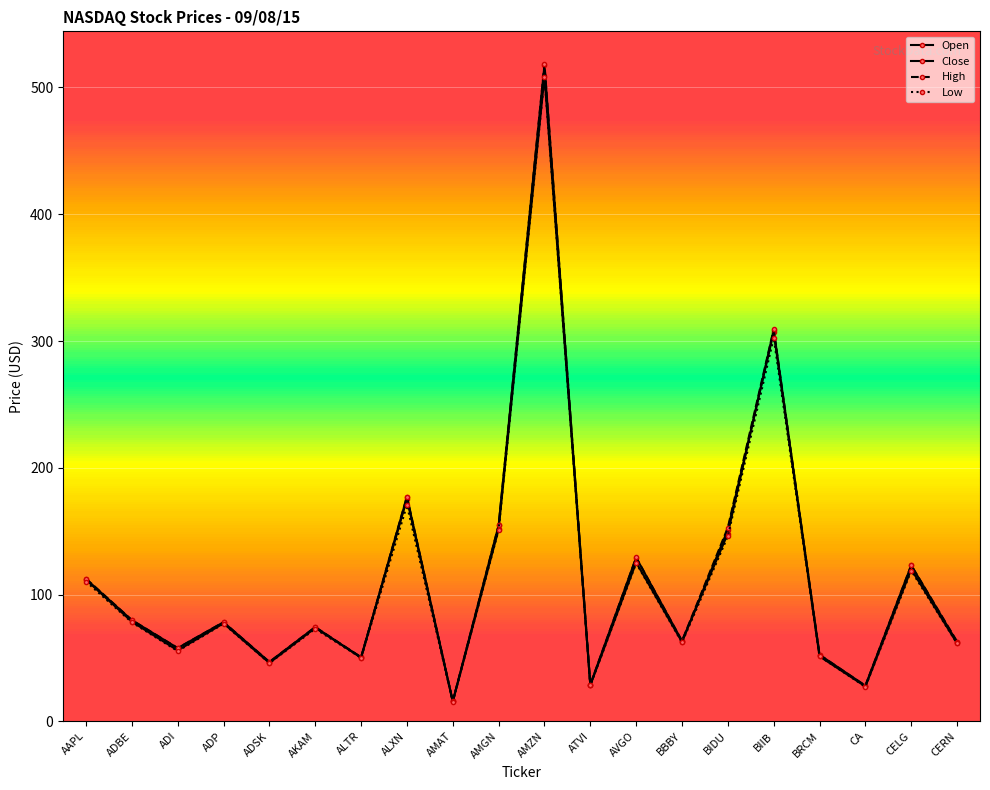

Reading right to left, transcribe all the data shown in this chart.

Open: 61.6	120.0	27.6	51.3	306.9	151.3	62.7	125.4	28.6	508.7	151.6	15.7	175.3	50.5	73.8	46.1	77.3	56.0	78.6	111.8
Close: 62.4	123.0	28.1	52.5	308.7	148.2	63.3	129.2	28.9	517.5	154.6	15.7	176.9	50.2	74.3	46.8	78.2	57.8	79.8	112.2
High: 63.0	123.2	28.1	52.5	309.2	152.9	63.4	129.3	28.9	518.4	154.7	15.8	177.3	50.6	74.3	46.9	78.2	57.8	79.9	112.6
Low: 61.5	118.9	27.3	51.3	302.6	146.0	62.2	124.8	28.4	508.5	151.0	15.6	170.6	50.1	73.1	46.0	77.0	55.5	78.1	110.3